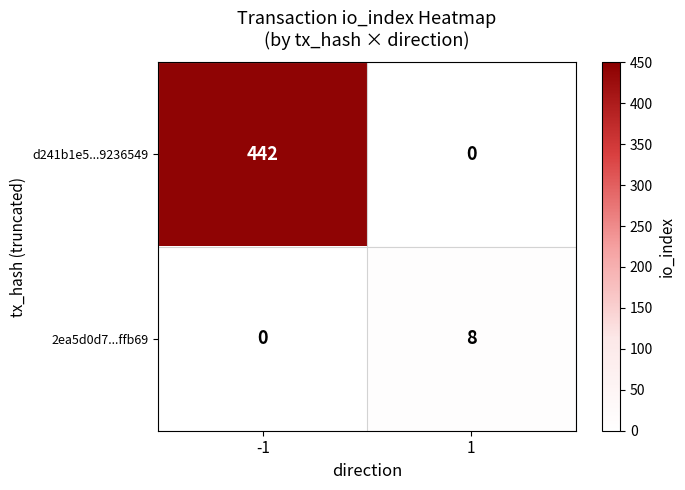

At how many categories does at least one series exceed 307?

1